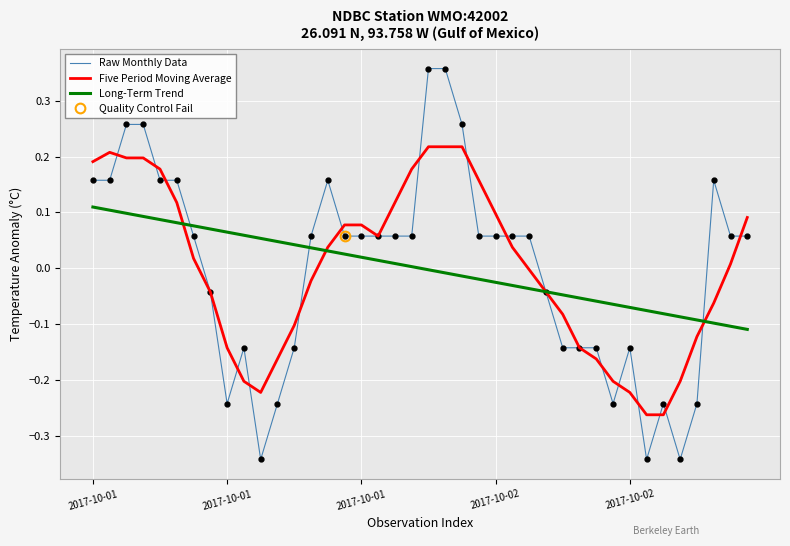

Between 19 and 6, which is larger?

19